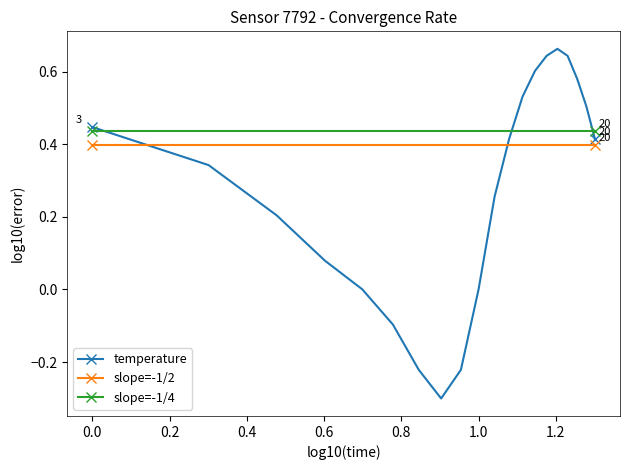

Which series has the widest spread of values?

temperature